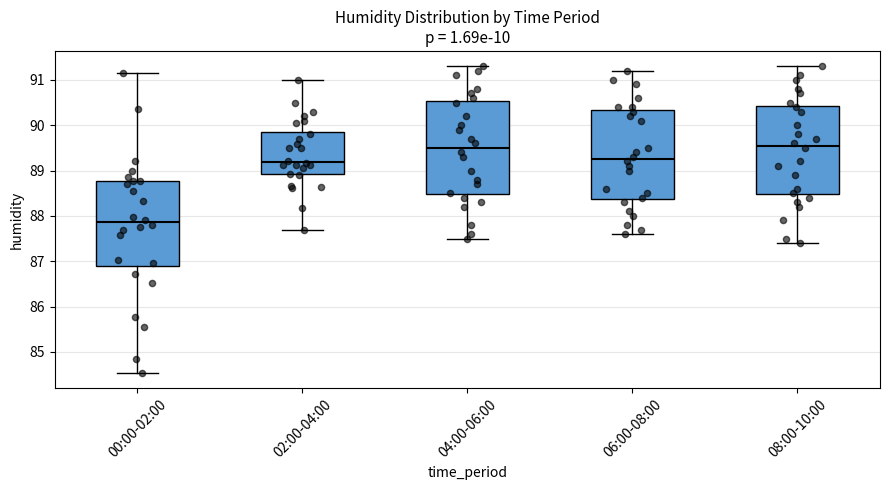

Where does the median line of the box for 06:00-08:00 sit on the y-axis? The values are not printed on the chart, so give them approximately, as read against the axis.

89.3